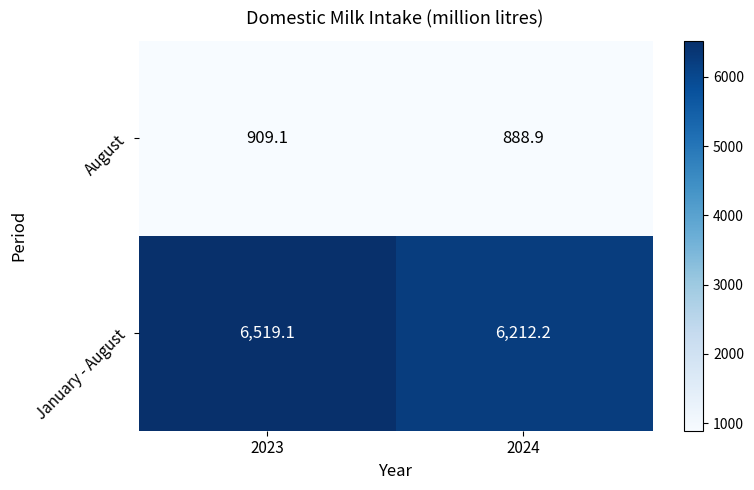

How many distinct data groups are displayed?

2